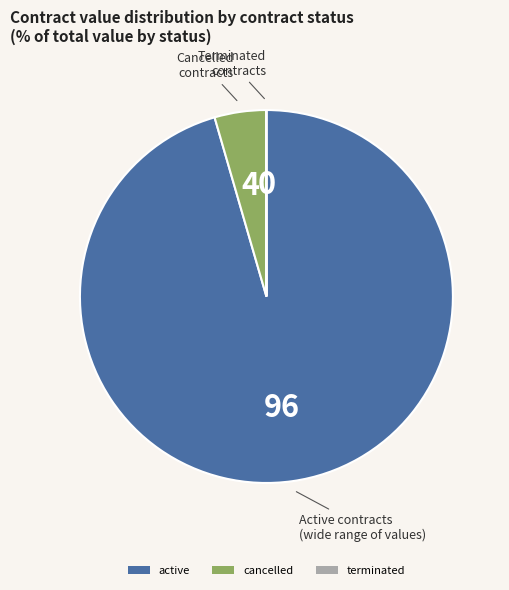

Between active and cancelled, which is larger?

active